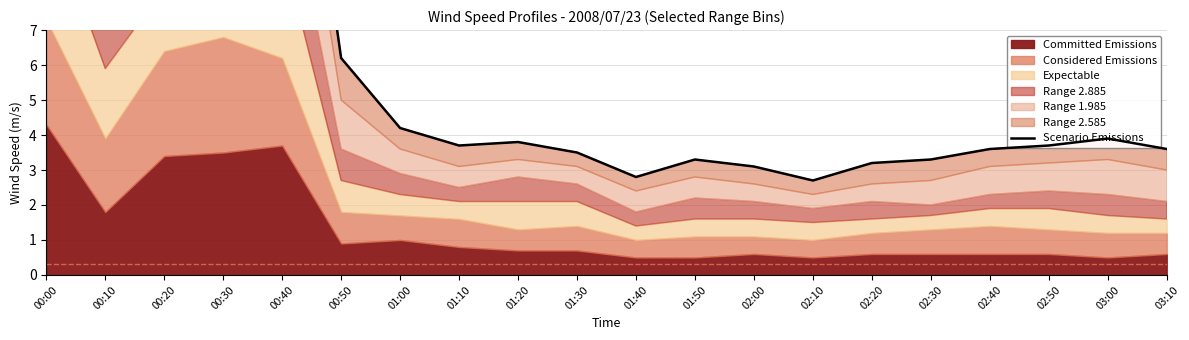

True or false: there are more than 2 points higher than both neighbors.

True